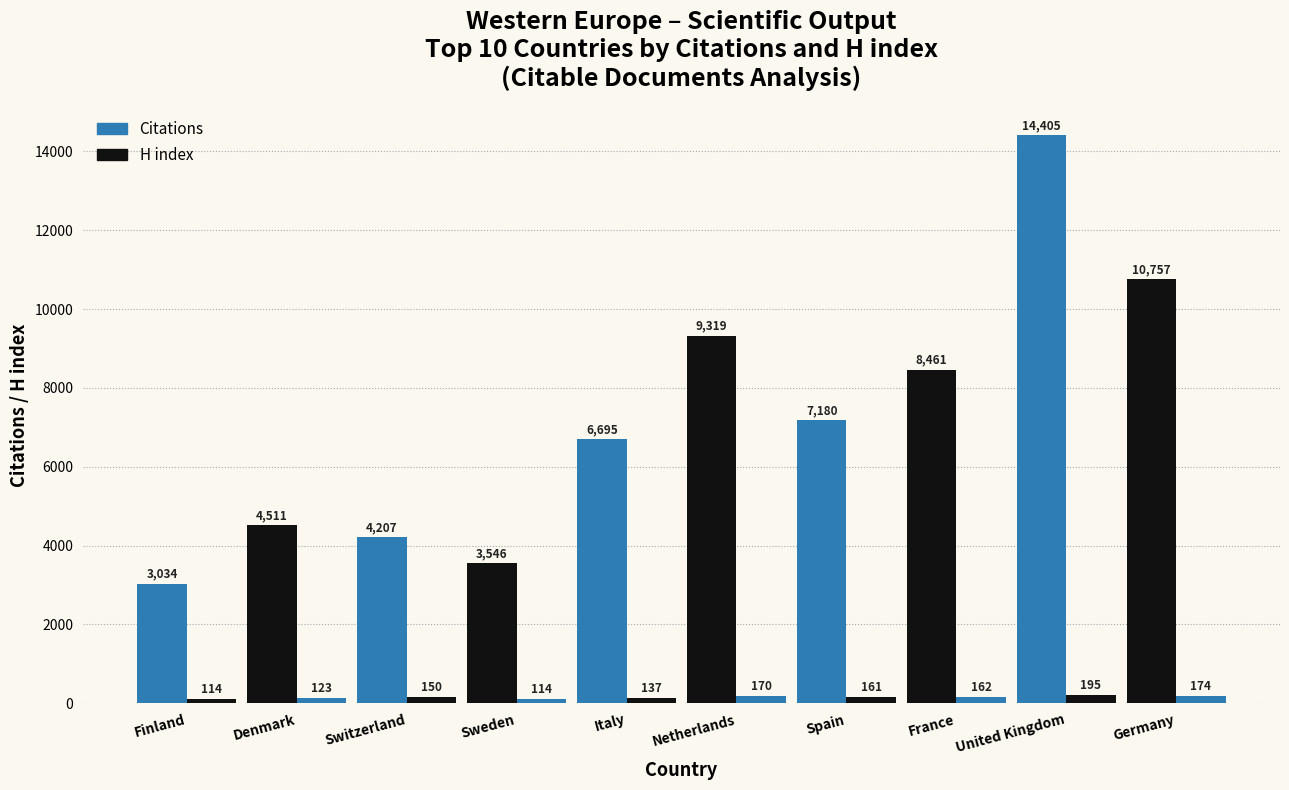

What is the label of the 7th bar from the left?

Spain